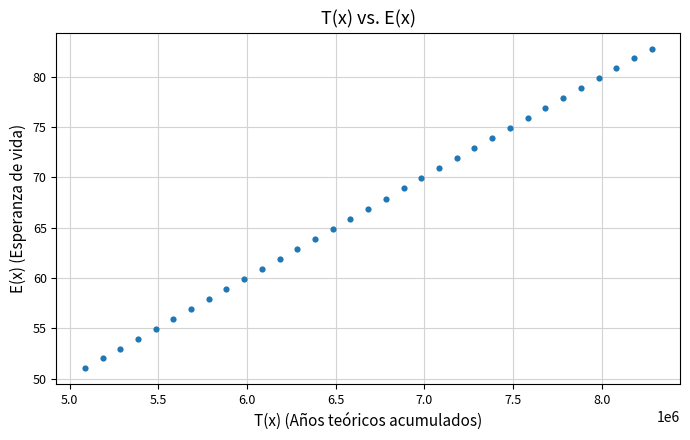

What is the range of X values (max minus min)?

3195799.6